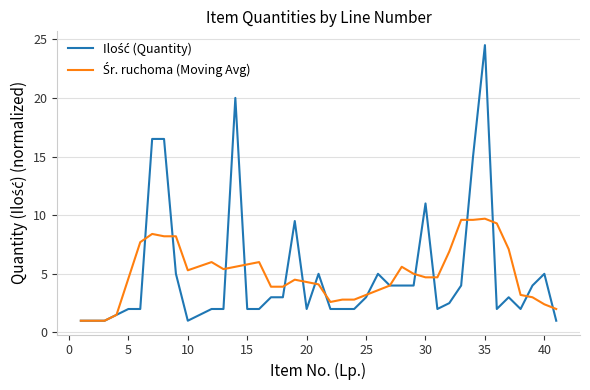

Is this an area chart (filled region under the line)?

No